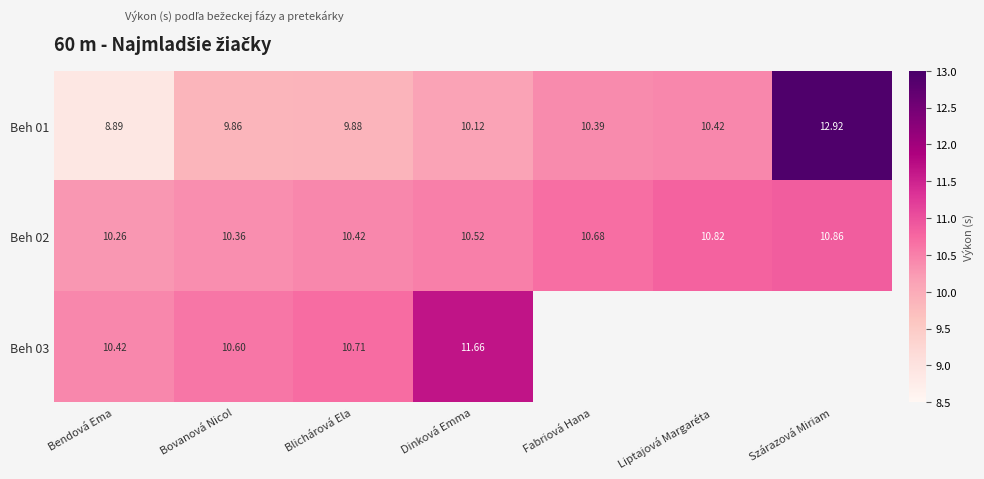

What is the smallest value displayed?

8.9